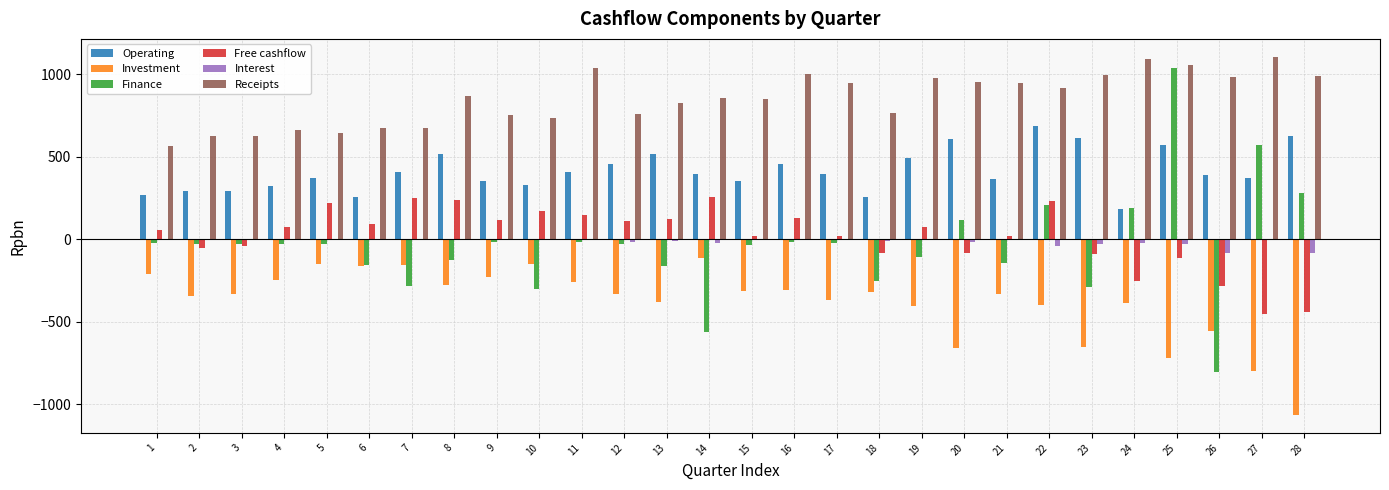

At which category is the sum across all series the highest?

25